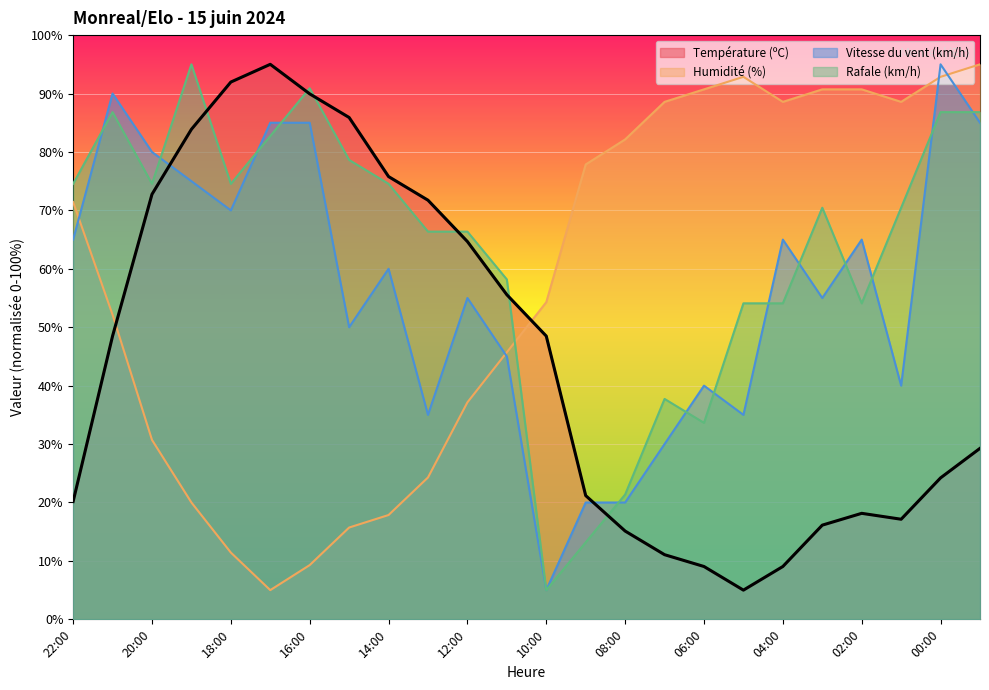

Does the chart display data point markers on the line(s)?

No